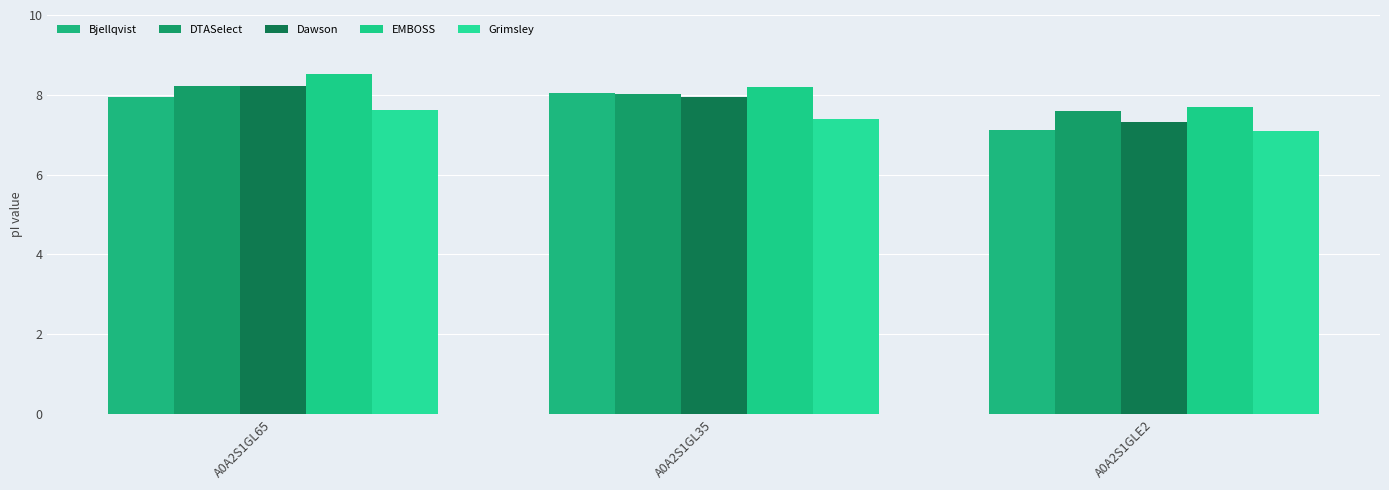

What is the label of the 3rd bar from the right?

A0A2S1GL65